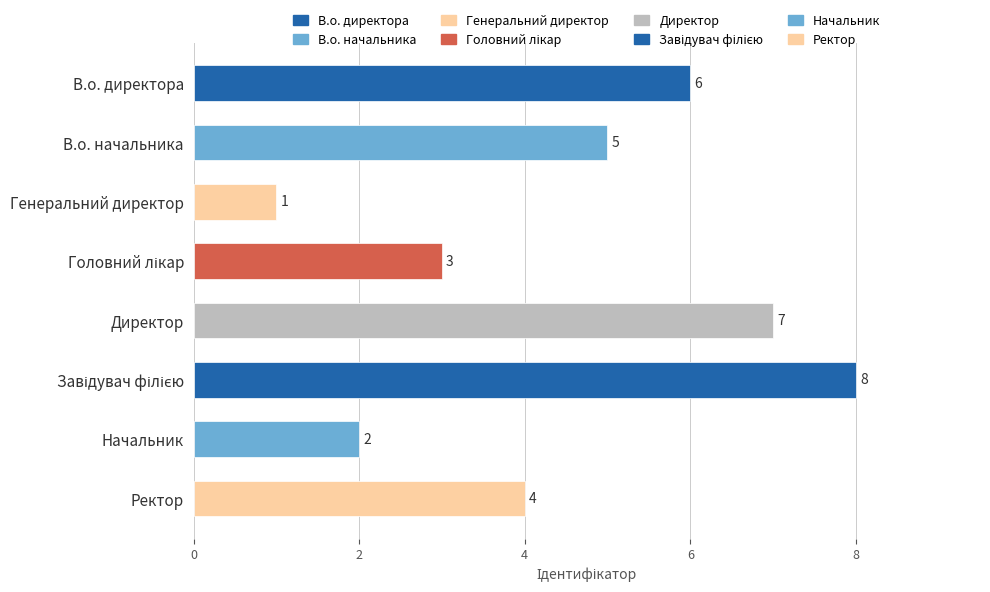

What is the difference between the maximum and minimum values?

7